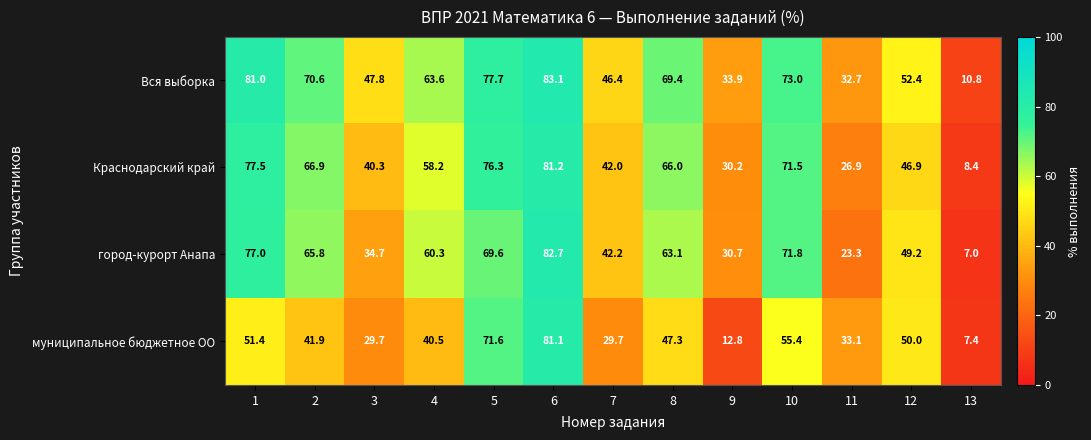

What is the smallest value displayed?

7.0